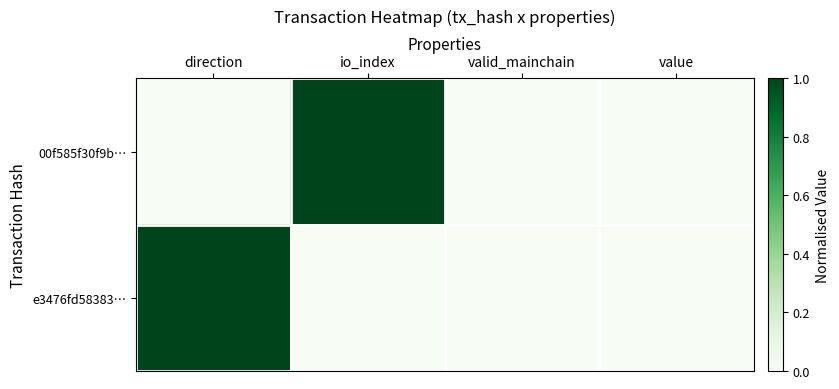

What is the total value across all series at direction?

1